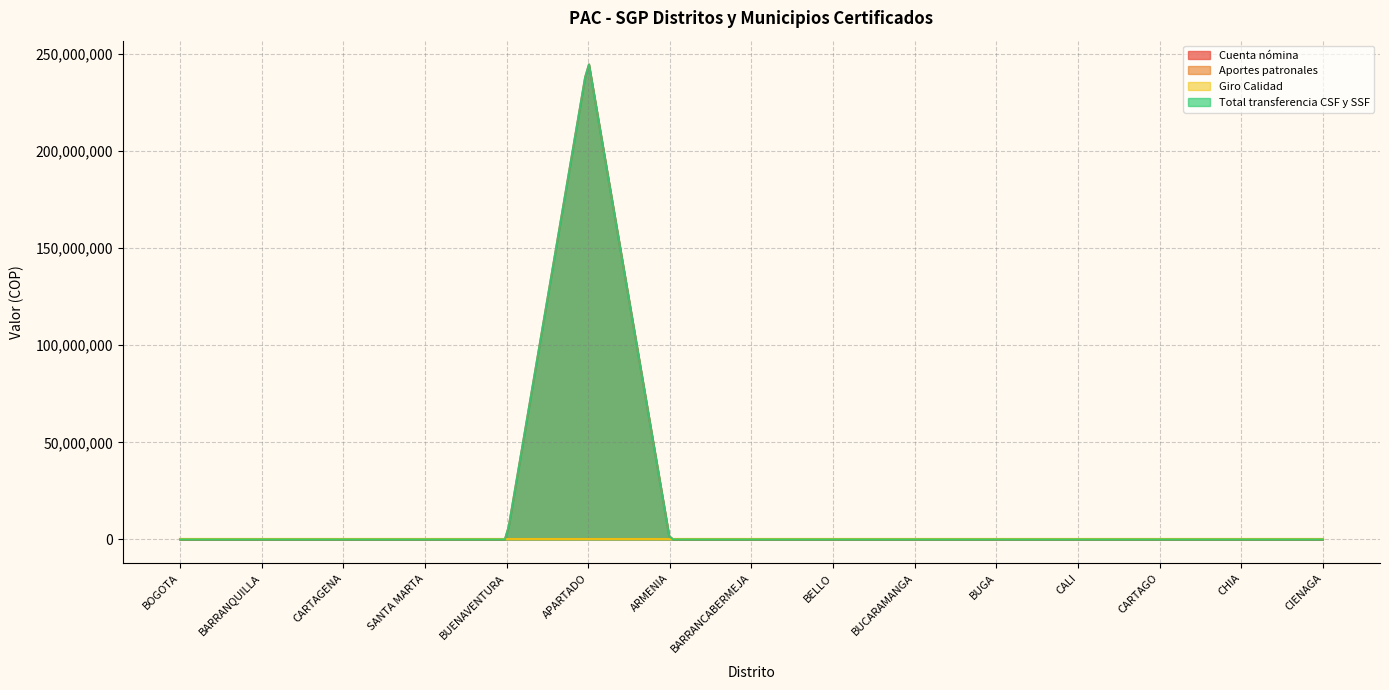

Which series has the largest total across all categories?

Cuenta nómina